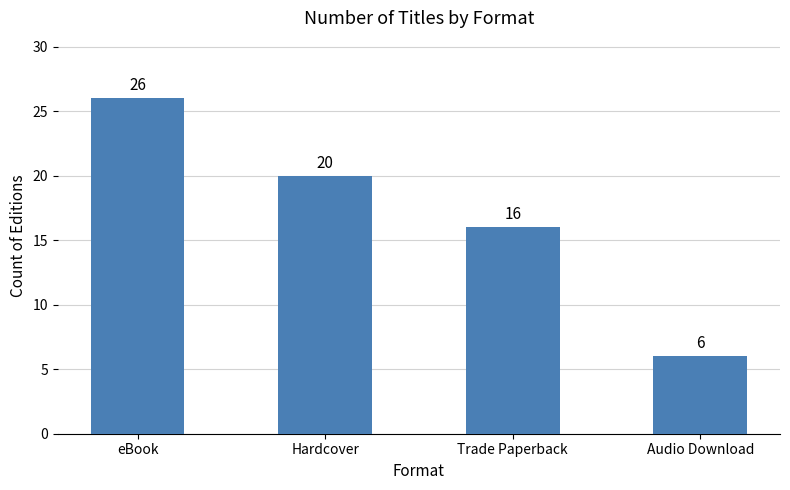

How many values are below 20?

2